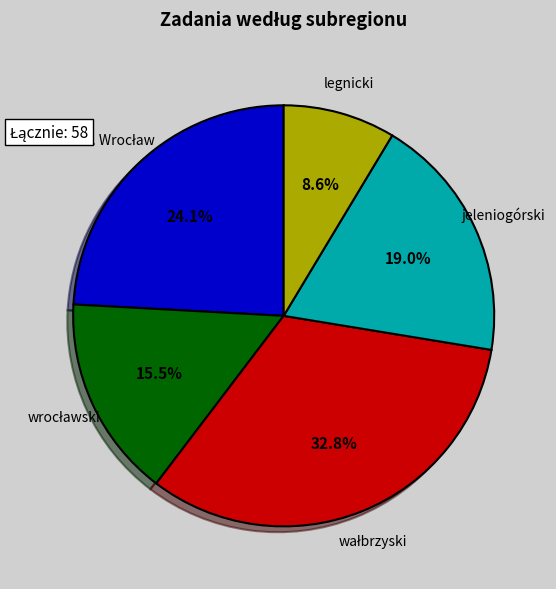

Does any single category account for the majority?

No